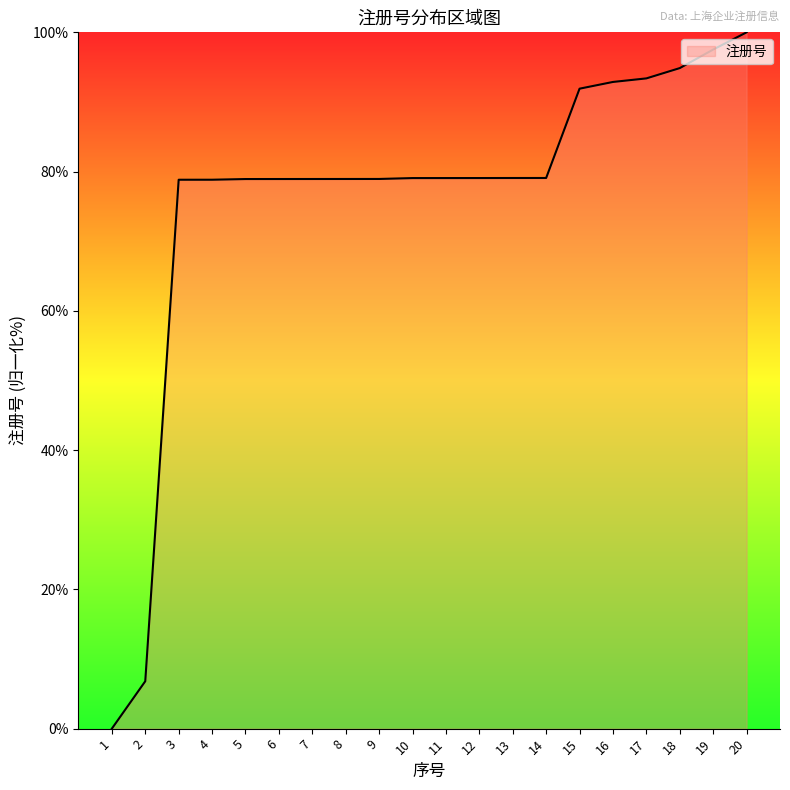

Between 12 and 17, which is larger?

17